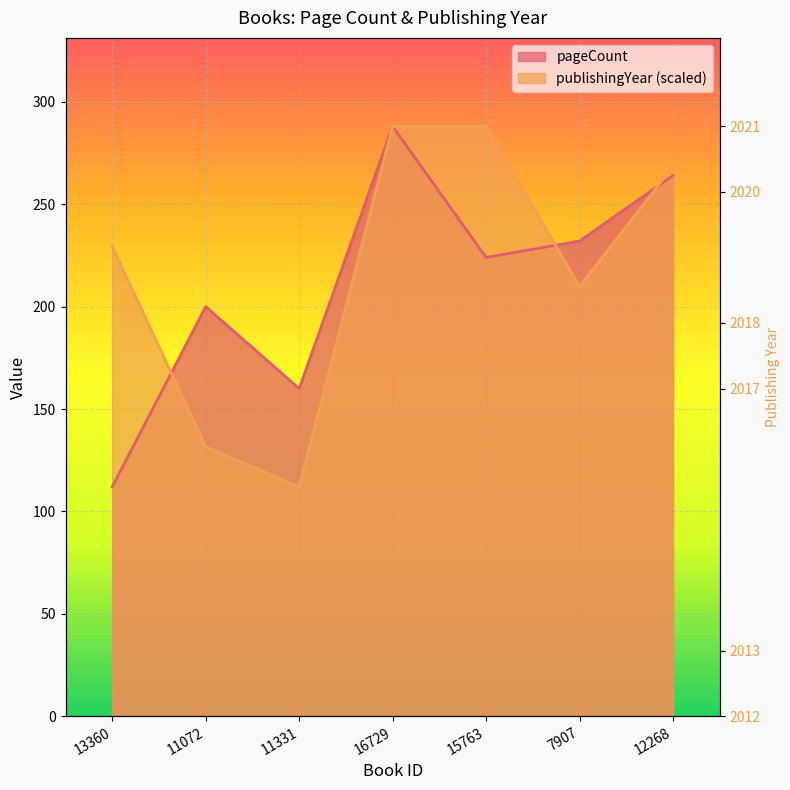

What is the lowest value of the publishingYear series?

112.0